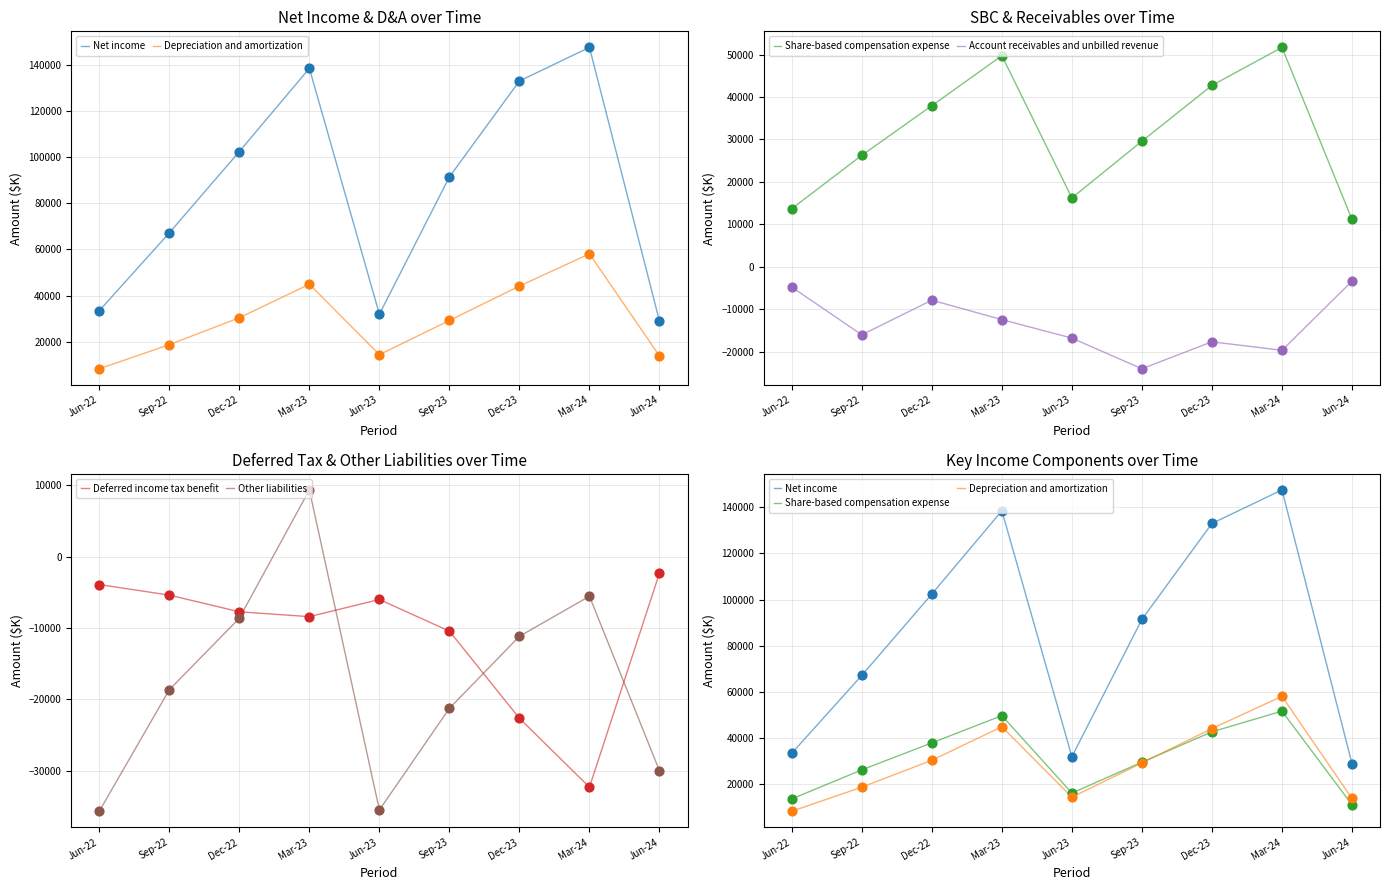

At how many categories does at least one series exceed 123728?

3